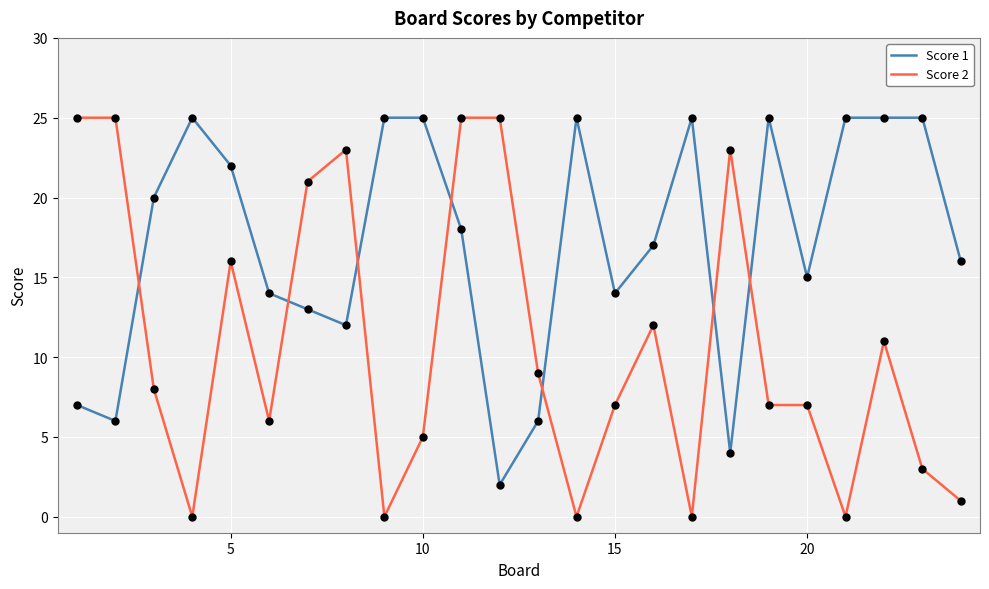

Which series has the largest range (max minus min)?

Score 2